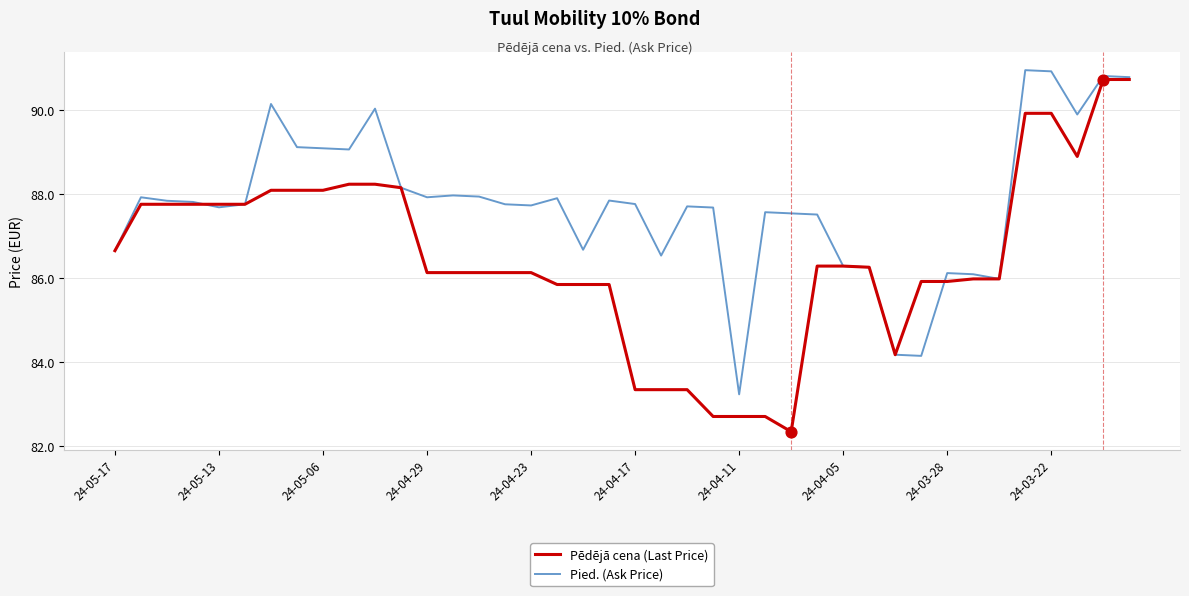

What are all the series names shown in the legend?

Pēdējā cena (Last Price), Pied. (Ask Price)